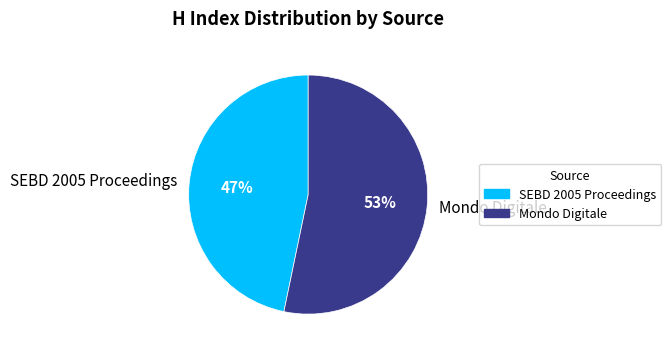

Is the sum of Mondo Digitale and SEBD 2005 Proceedings greater than half?

Yes